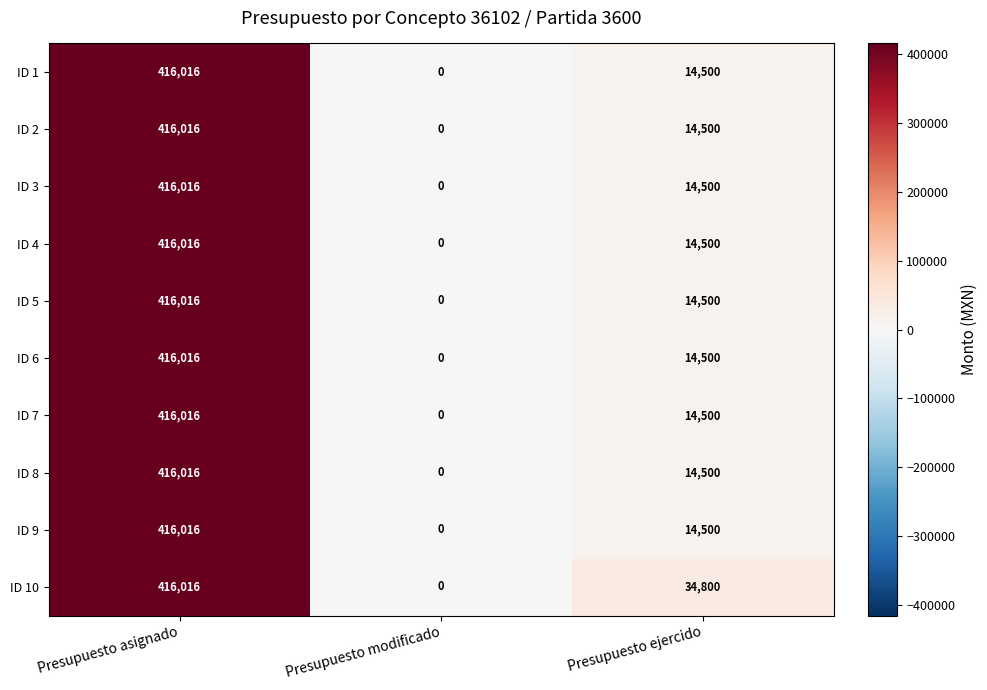

What is the difference between the ID 7 values at Presupuesto asignado and Presupuesto ejercido?

401516